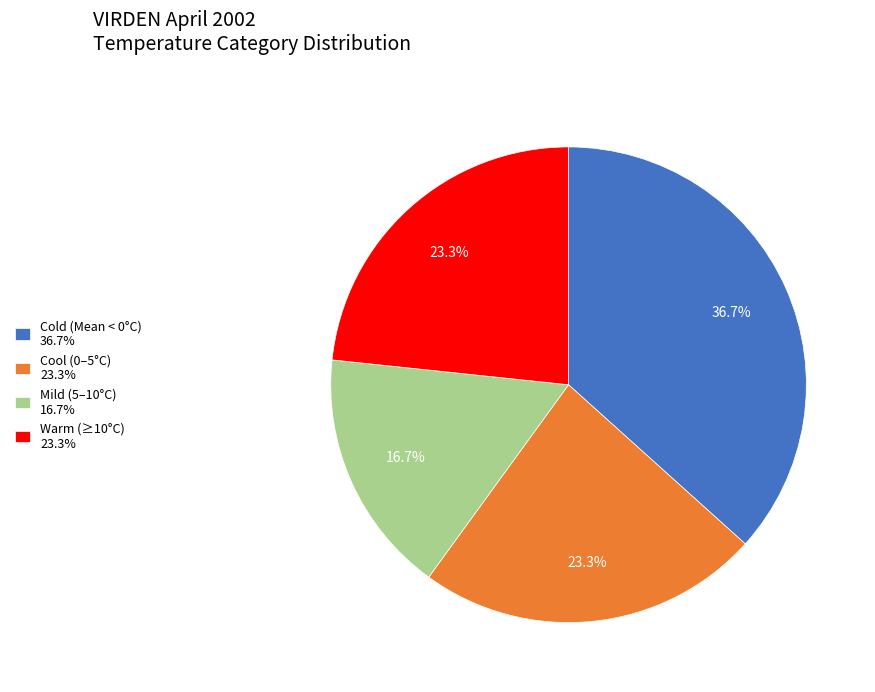

Is there any slice that represents more than half of the pie?

No